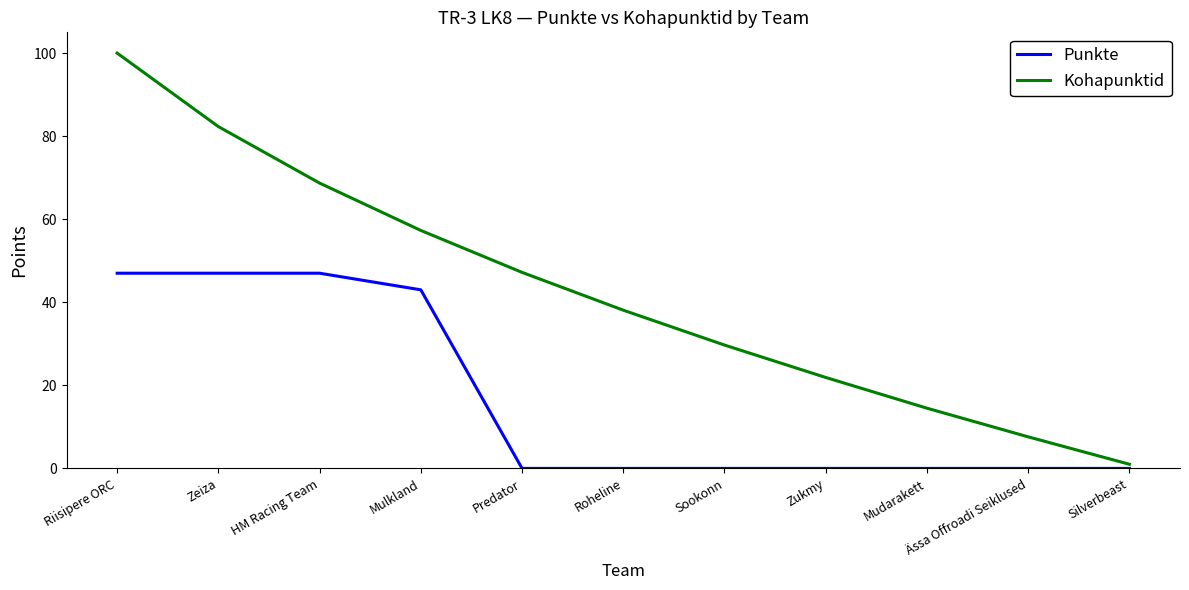

Reading left to right, transcribe all the data shown in this chart.

Punkte: 47.0	47.0	47.0	43.0	0.0	0.0	0.0	0.0	0.0	0.0	0.0
Kohapunktid: 100.0	82.3	68.7	57.3	47.2	38.1	29.7	21.9	14.5	7.6	1.0